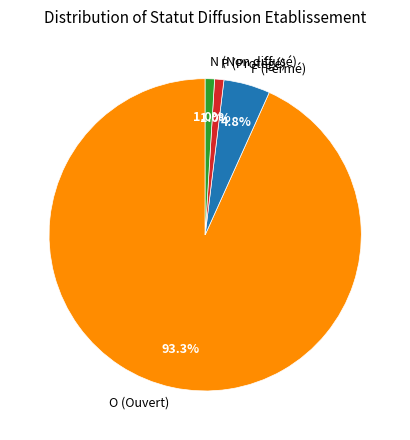

Between F and O, which is larger?

O